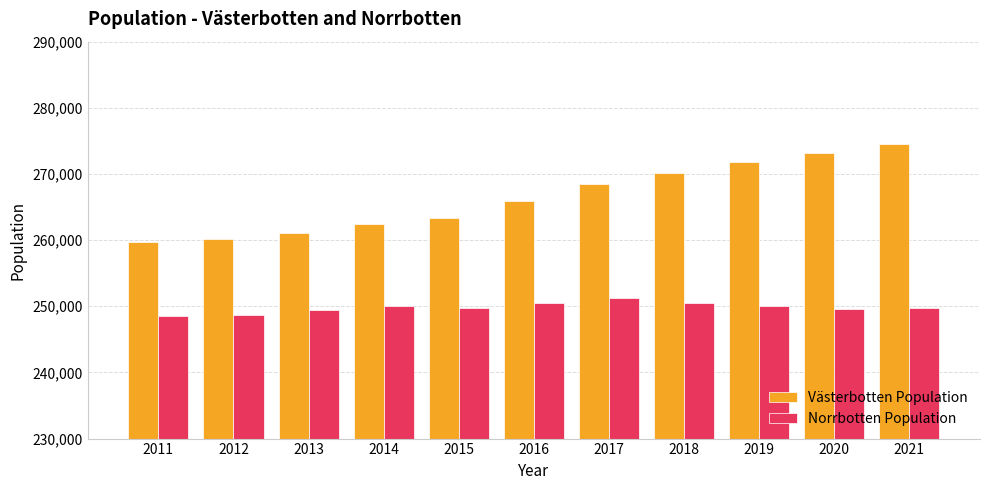

What is the difference between the maximum and minimum values in the Västerbotten Population series?

14896